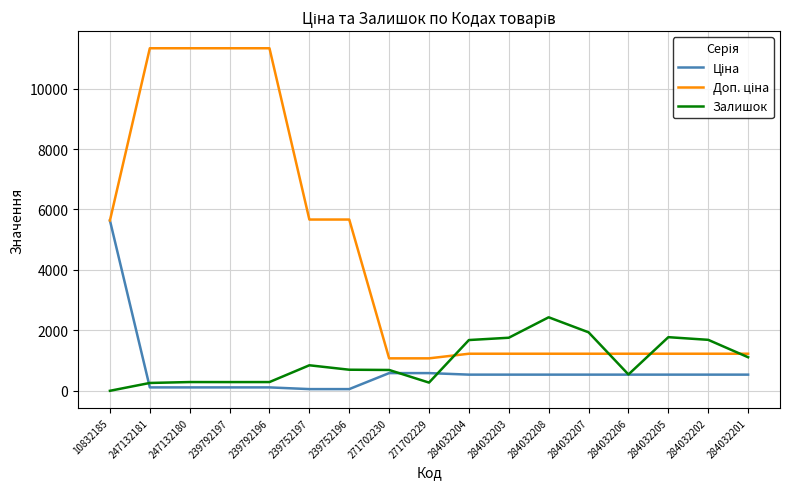

What value does the Залишок series have at 239752196?

698.0